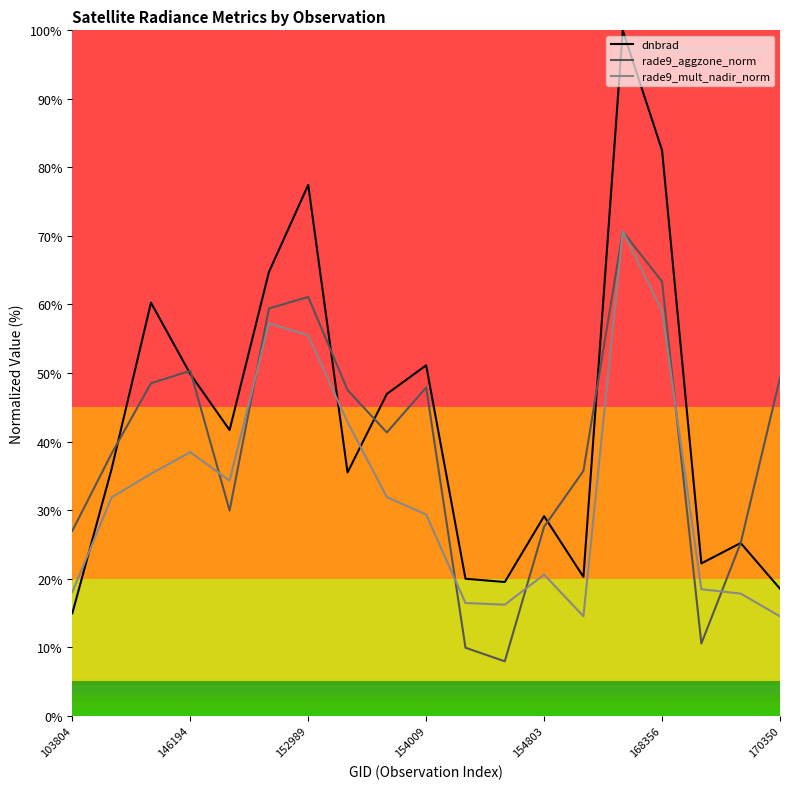

Is the value of rade9_mult_nadir_norm at 11 greater than the value of dnbrad at 11?

No